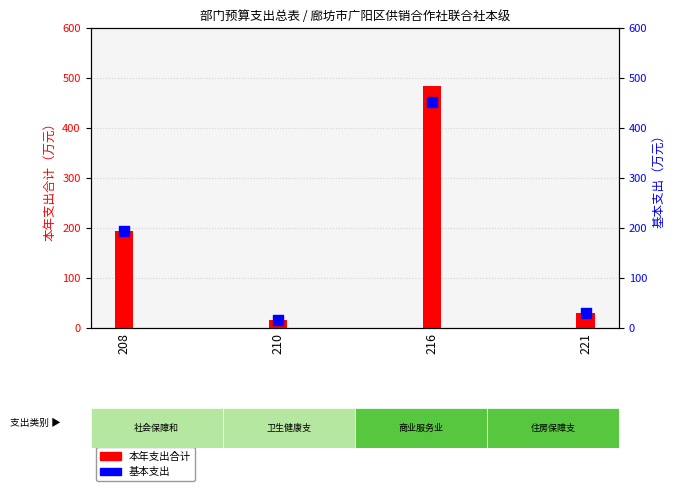

At how many categories does at least one series exceed 359?

1